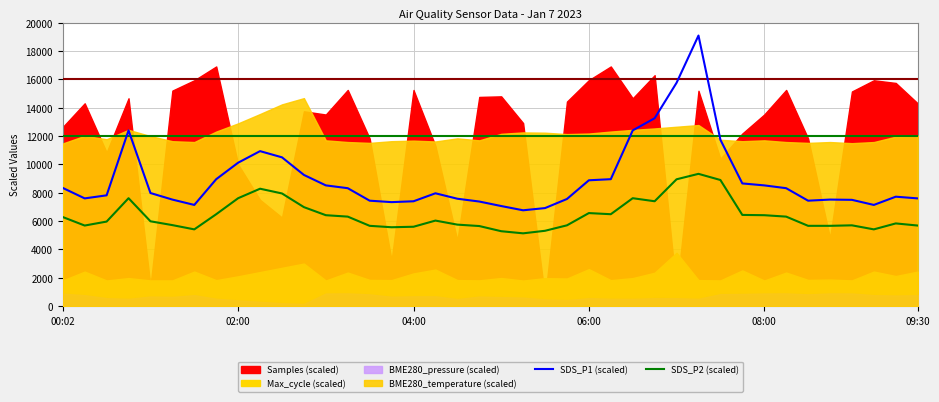

Which series has the widest spread of values?

SDS_P1 (scaled)